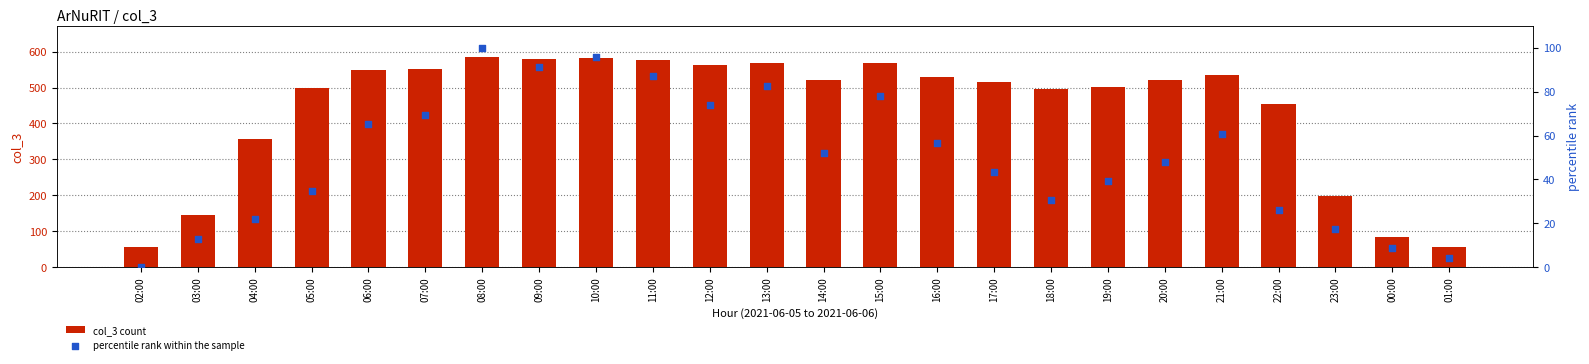

At which category is the sum across all series the highest?

08:00